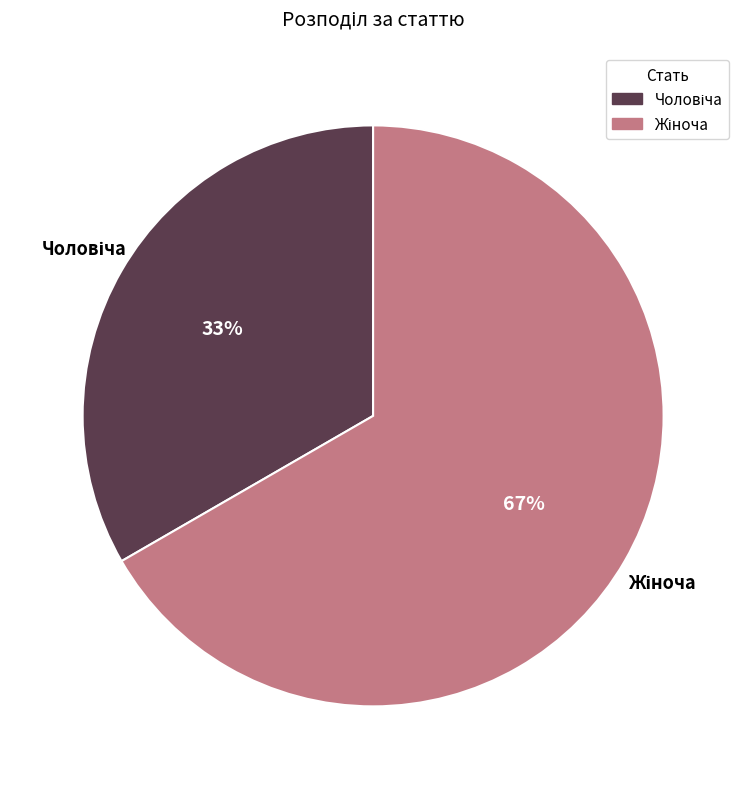

Is there a majority slice in this chart?

Yes